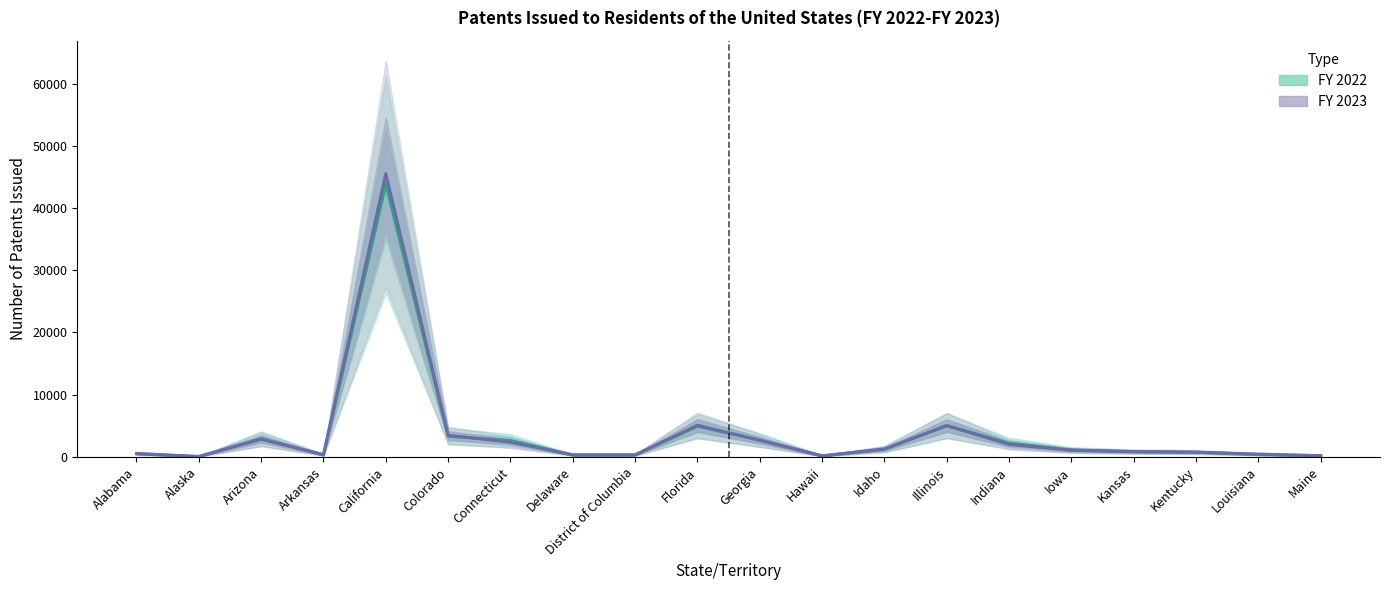

What is the spread (max minus min) of values at Delaware?

26